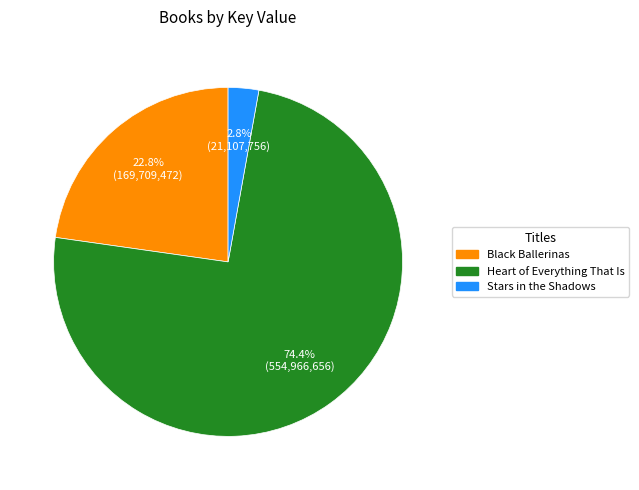

Is there any slice that represents more than half of the pie?

Yes